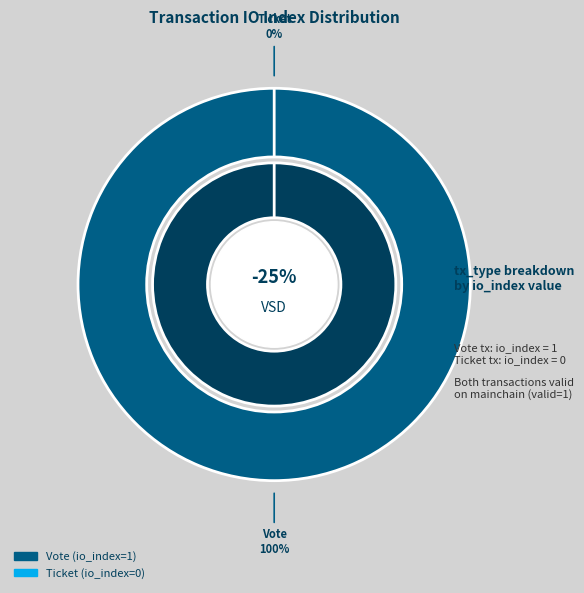

The Vote slice represents 94% of the pie. True or false?

False